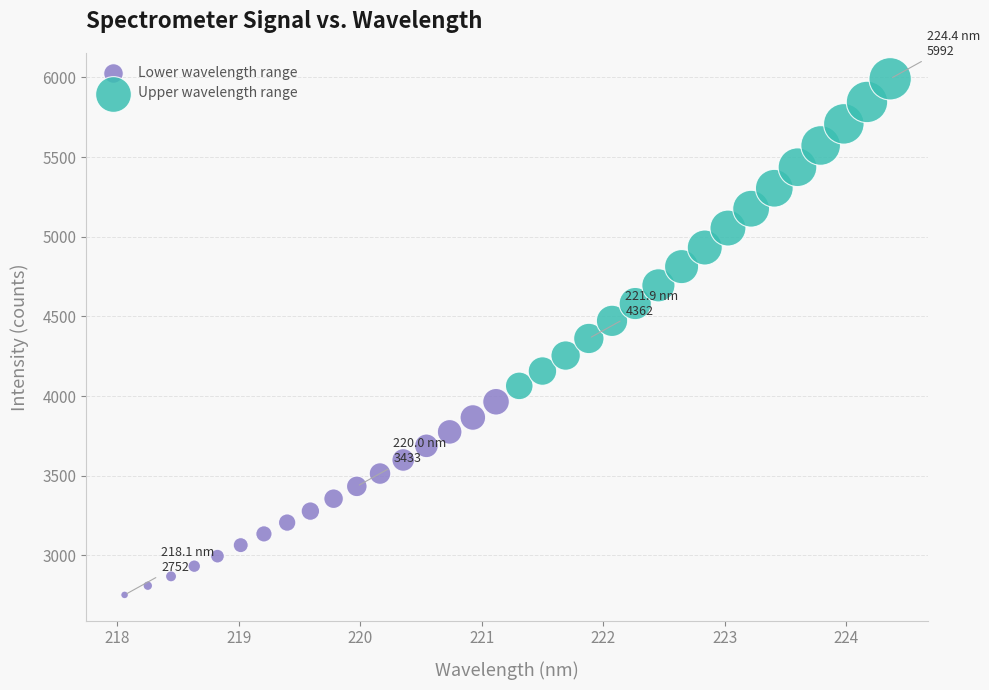

Which series reaches the maximum Y coordinate?

Upper wavelength range